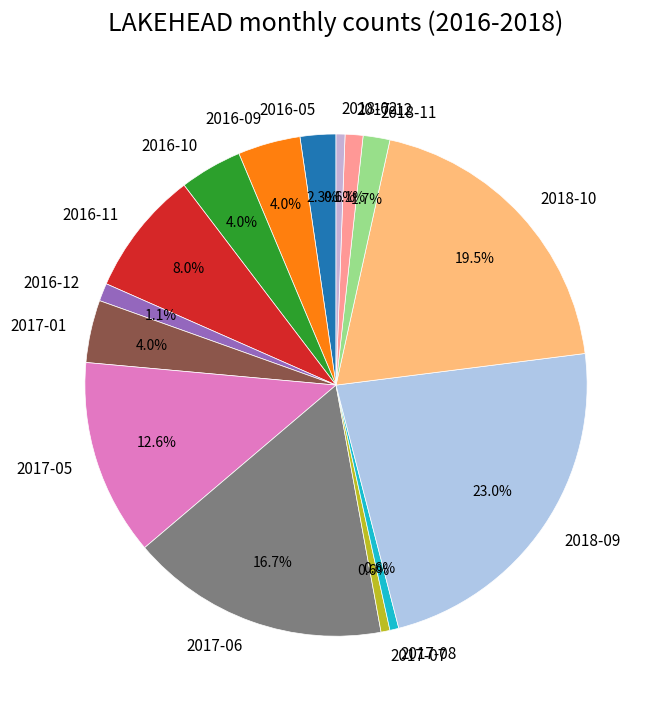

To the nearest percent, what is the combined percentage of 2016-11 and 2017-06?

25%